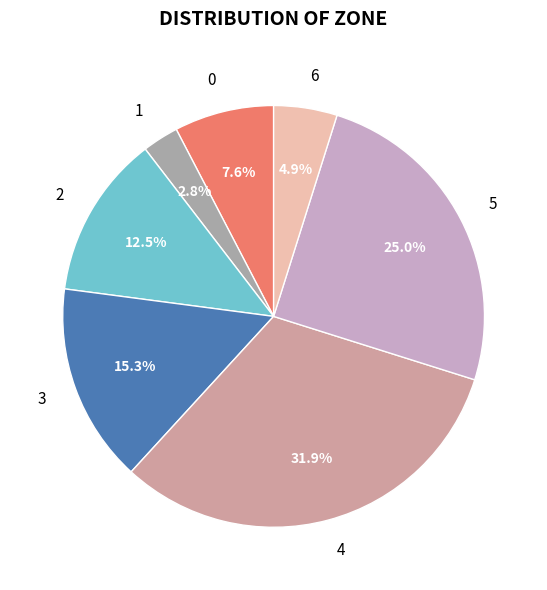

How many slices are in this pie chart?

7